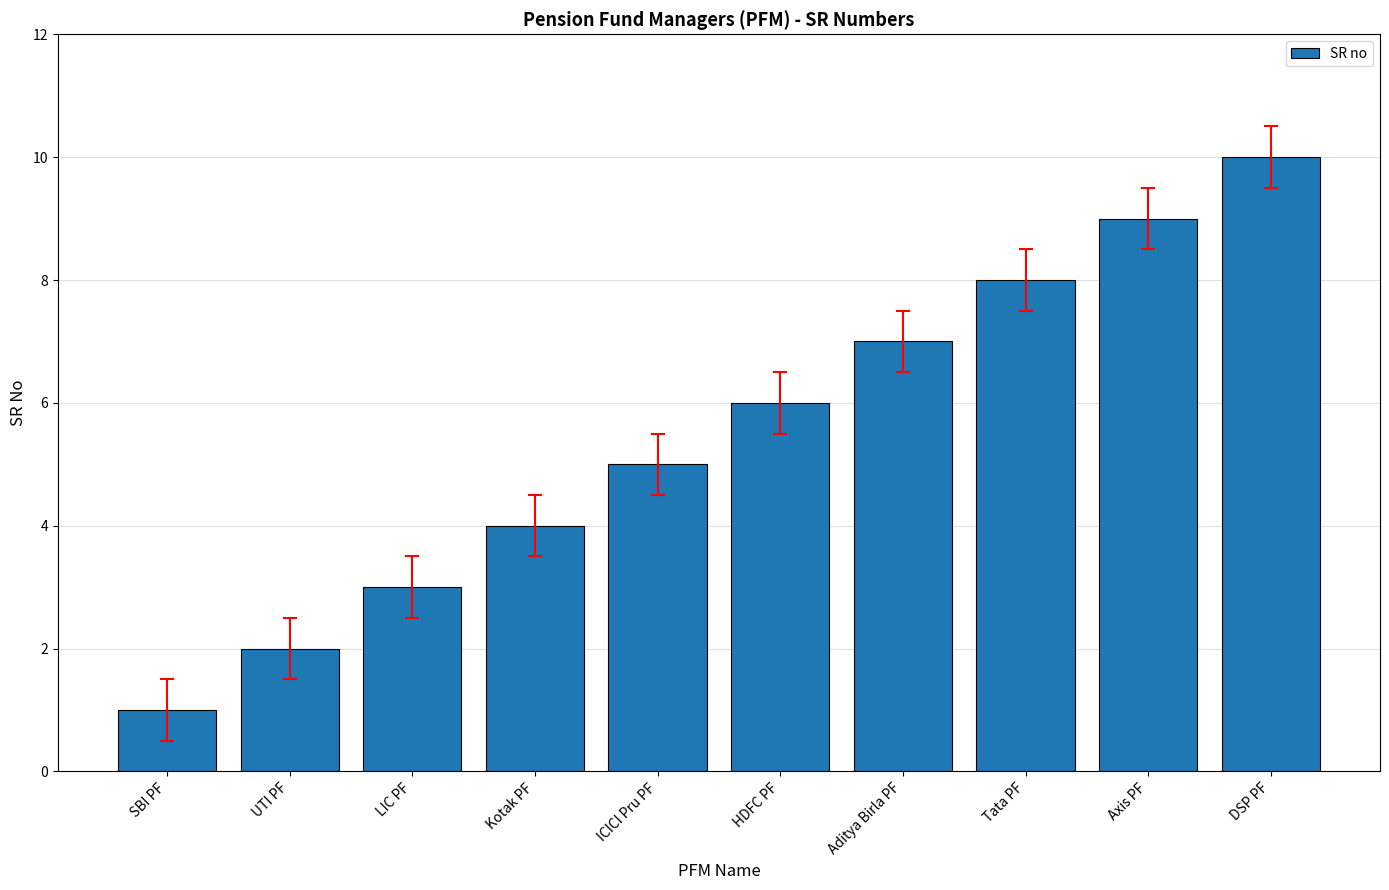

Reading left to right, list all the values displayed in this chart.

SBI PF=1	UTI PF=2	LIC PF=3	Kotak PF=4	ICICI Pru PF=5	HDFC PF=6	Aditya Birla PF=7	Tata PF=8	Axis PF=9	DSP PF=10